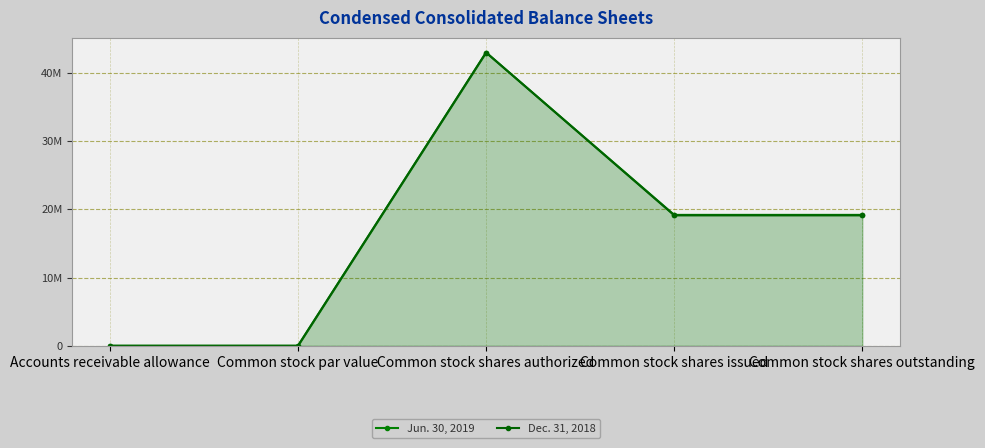

At which category is the sum across all series the highest?

Common stock shares authorized